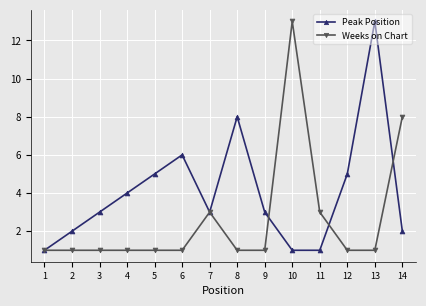

Which series changed the most between 8 and 9?

Peak Position